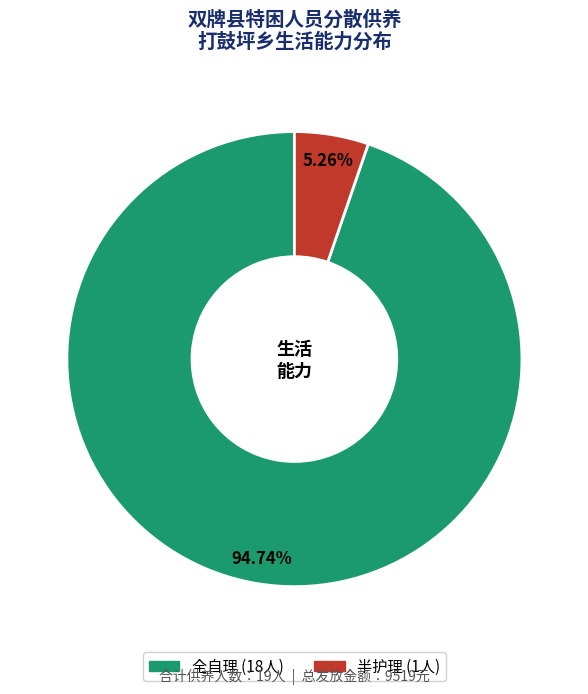

Which category has the biggest portion of the pie?

全自理